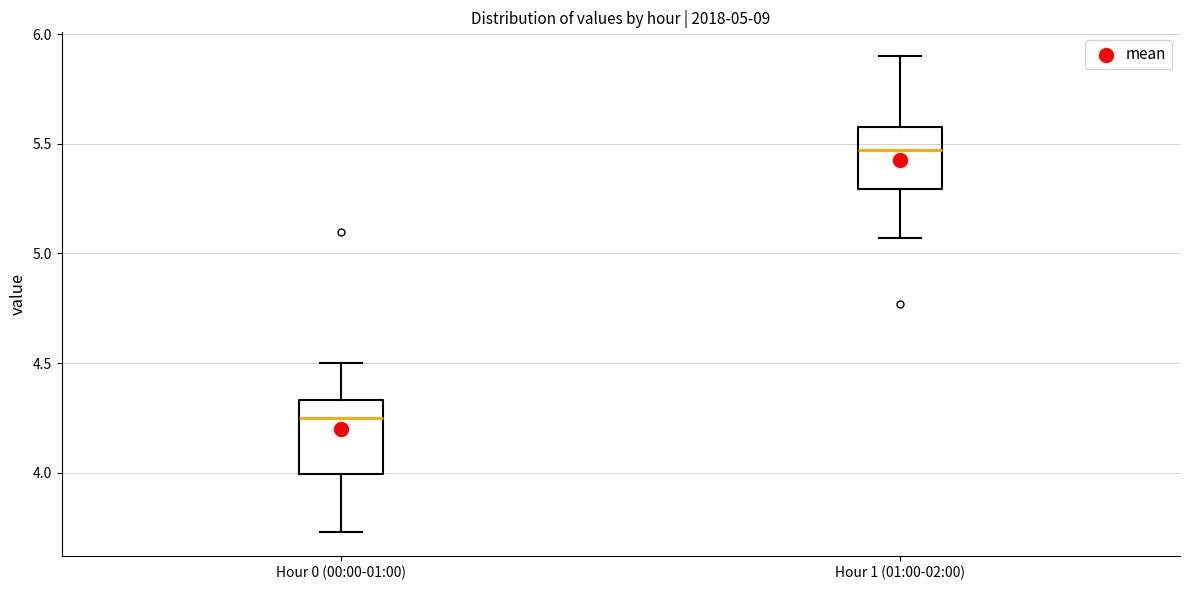

Comparing the boxes themselves (not the whiskers), which one is the tallest?

Hour 0 (00:00-01:00)